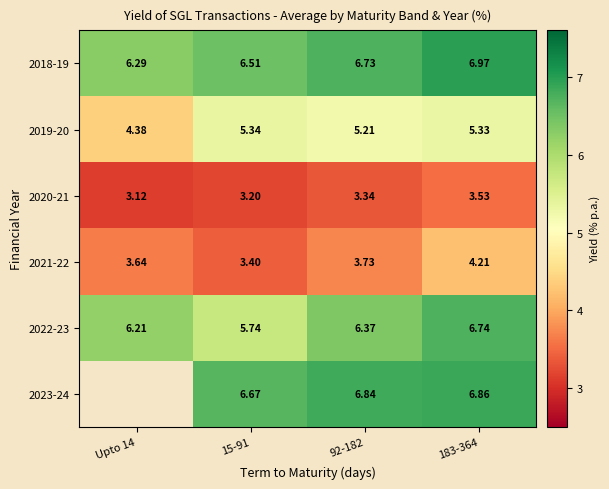

At which category is the sum across all series the highest?

183-364